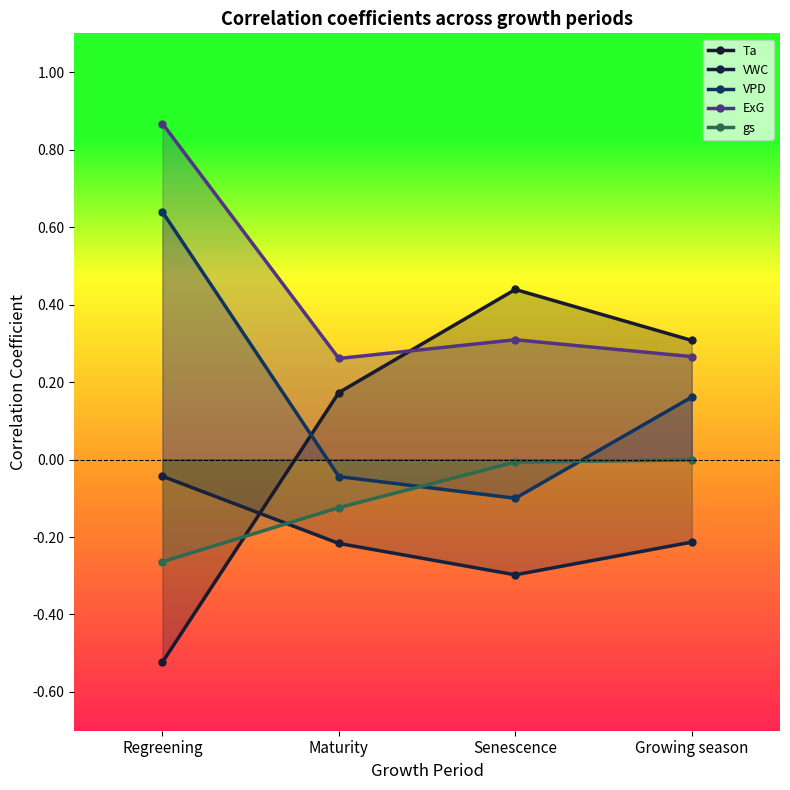

Which category has the highest value across all series?

Regreening